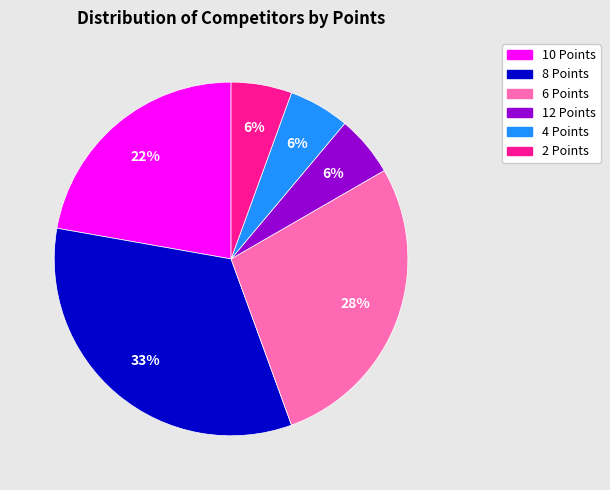

How many slices are in this pie chart?

6